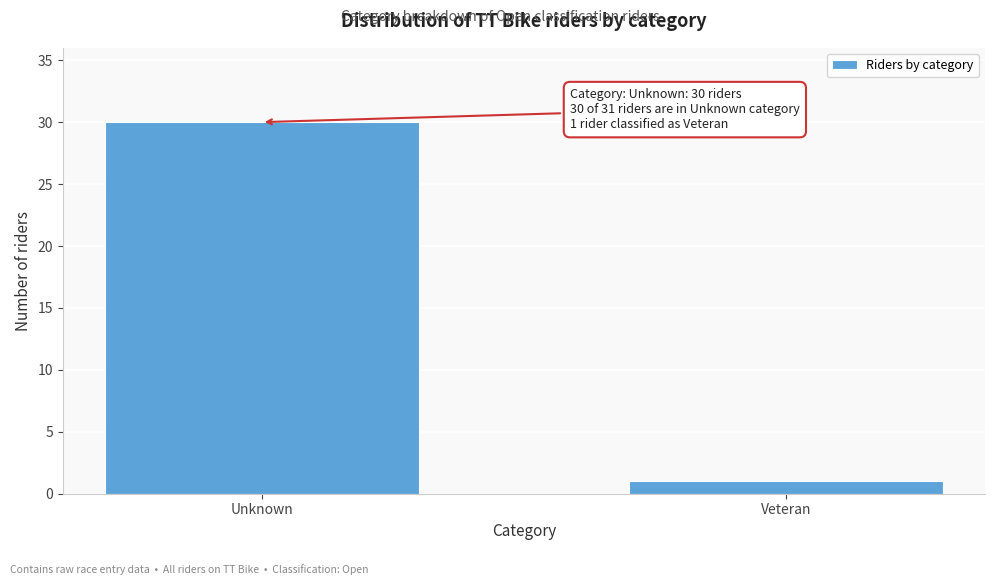

Reading left to right, extract all data points from this chart.

30	1